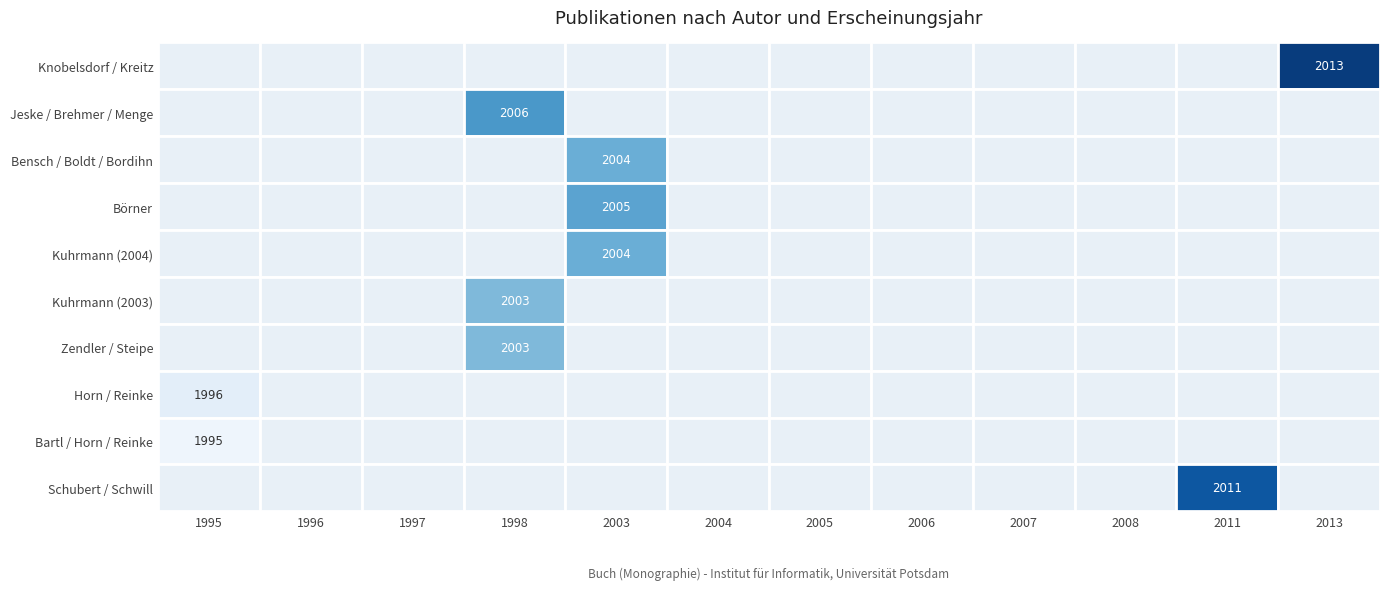

Is it true that Zendler / Steipe equals 3375 at 1998?

False